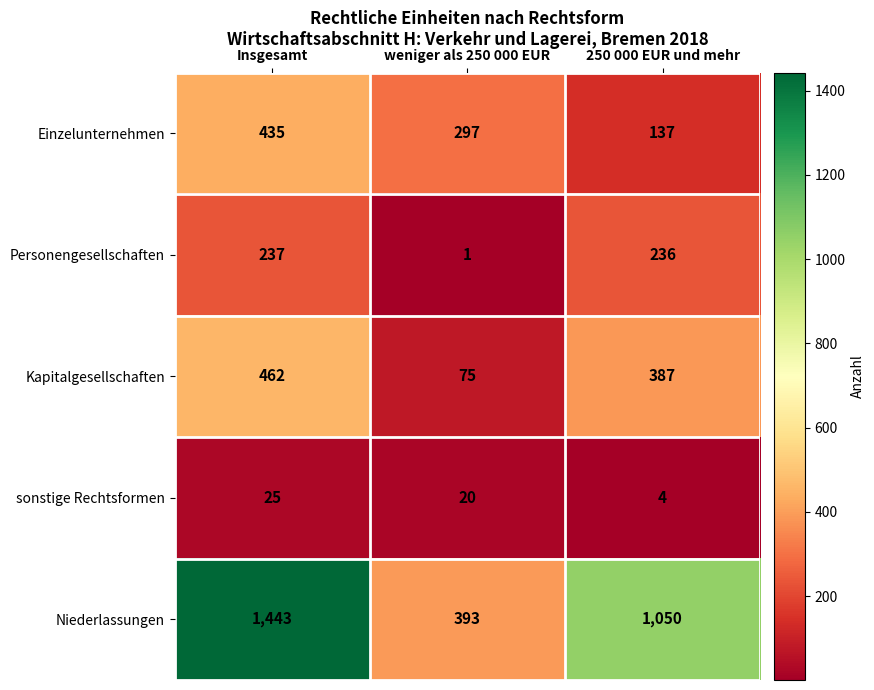

Count the number of data series in this chart.

5